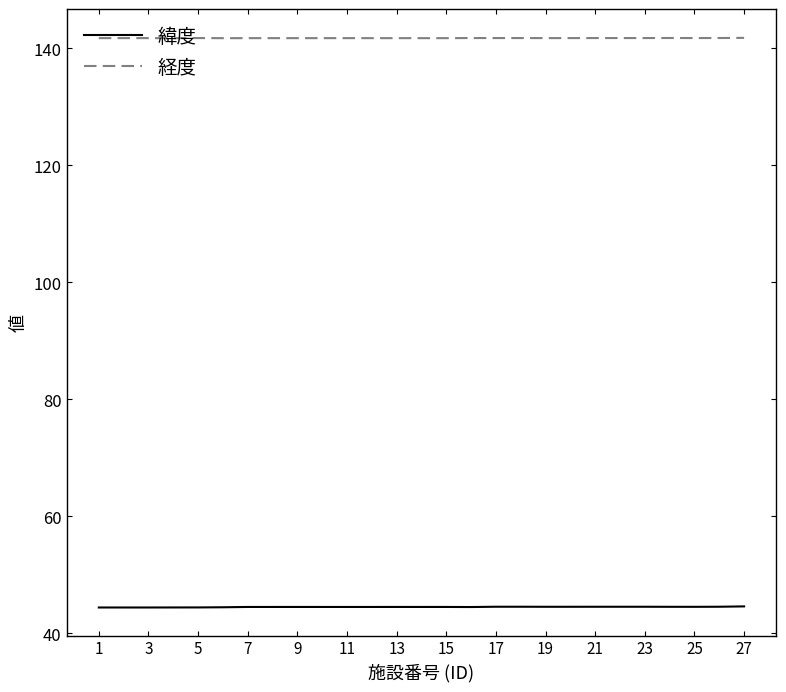

Rank the series by their average value, from lowest to highest.

緯度, 経度